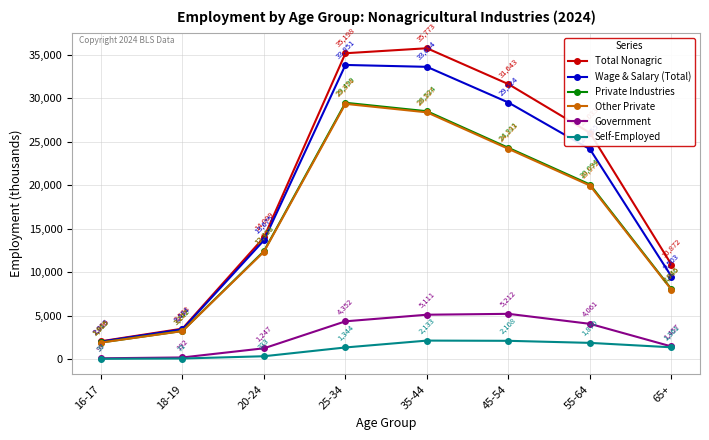

At 55-64, list the series in order from smallest to largest.

Self-Employed, Government, Other Private, Private Industries, Wage & Salary (Total), Total Nonagric